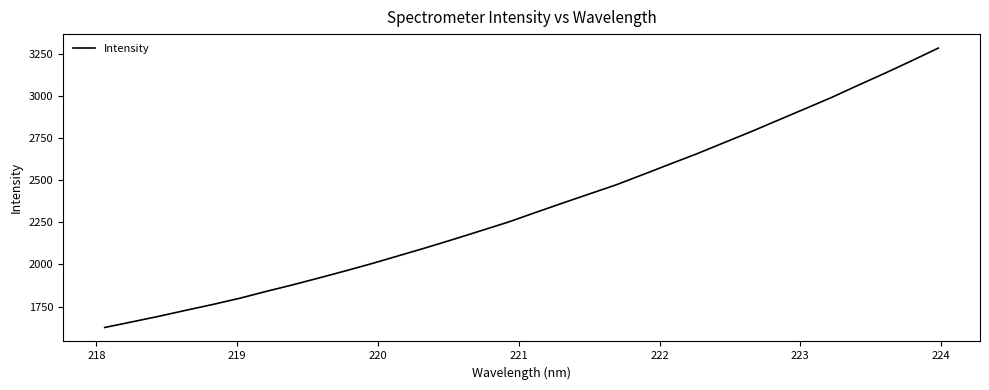

What is the maximum value shown in the chart?

3284.0